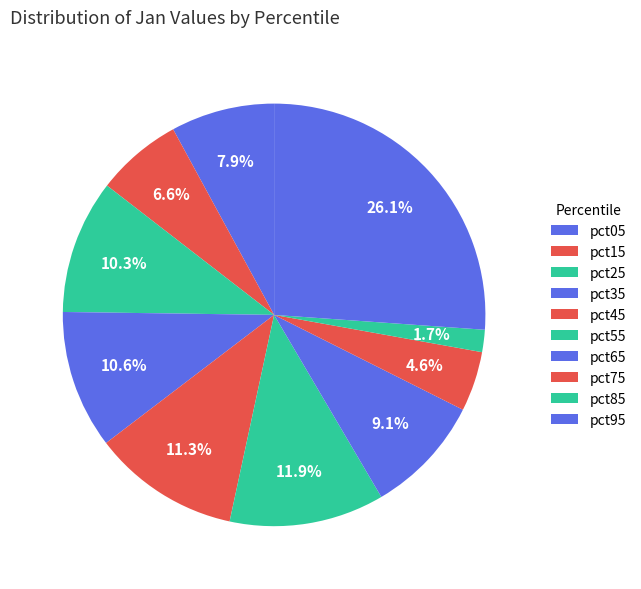

How many slices are in this pie chart?

10